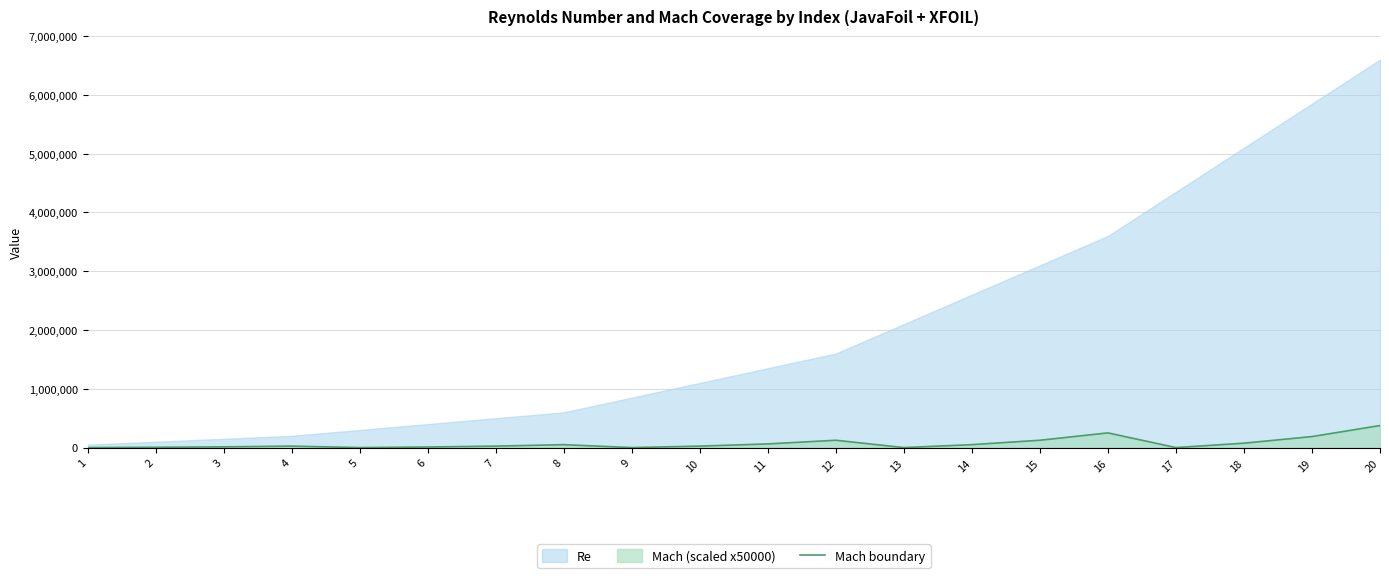

What is the difference between the values at 3 and 1?

12500